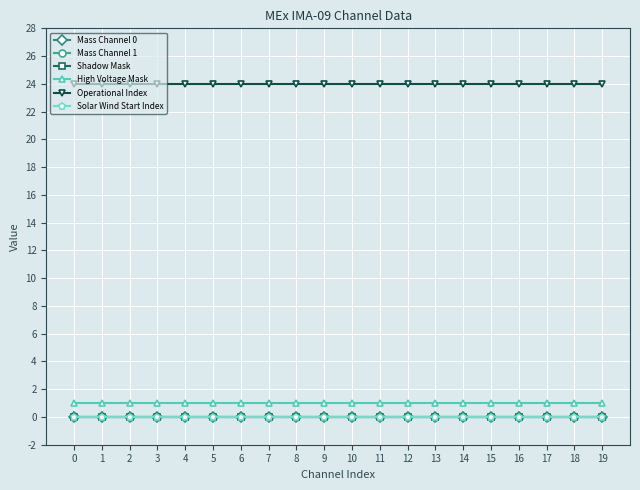

What is the average value of the High Voltage Mask series?

1